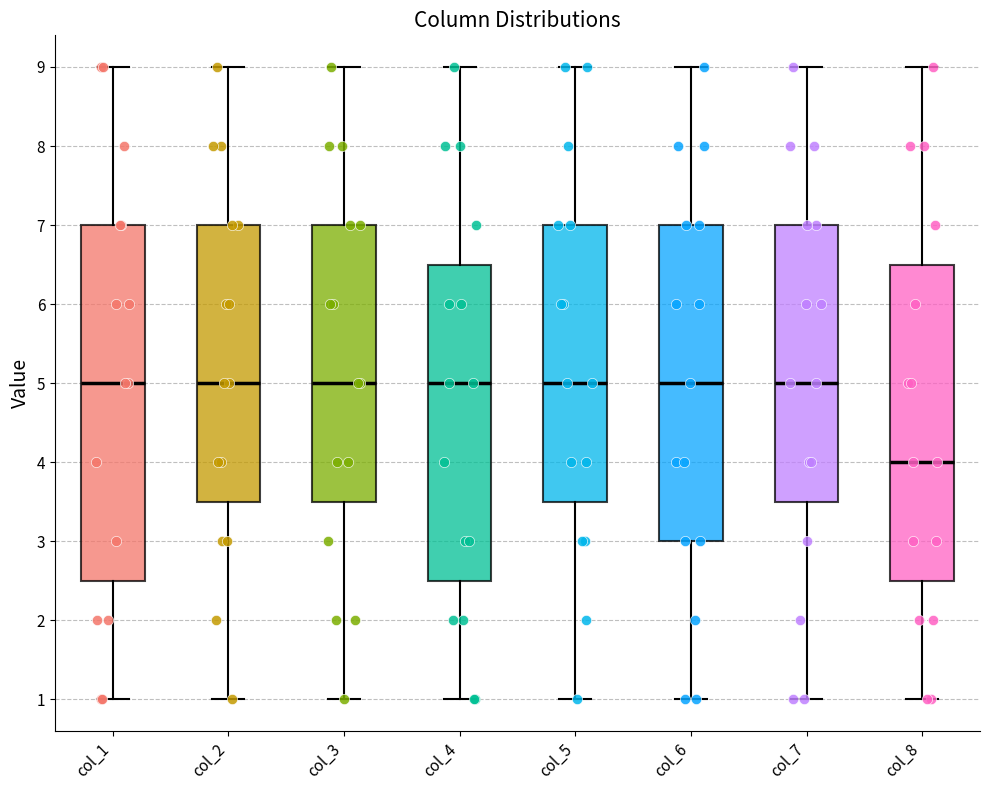

Comparing the boxes themselves (not the whiskers), which one is the tallest?

col_1